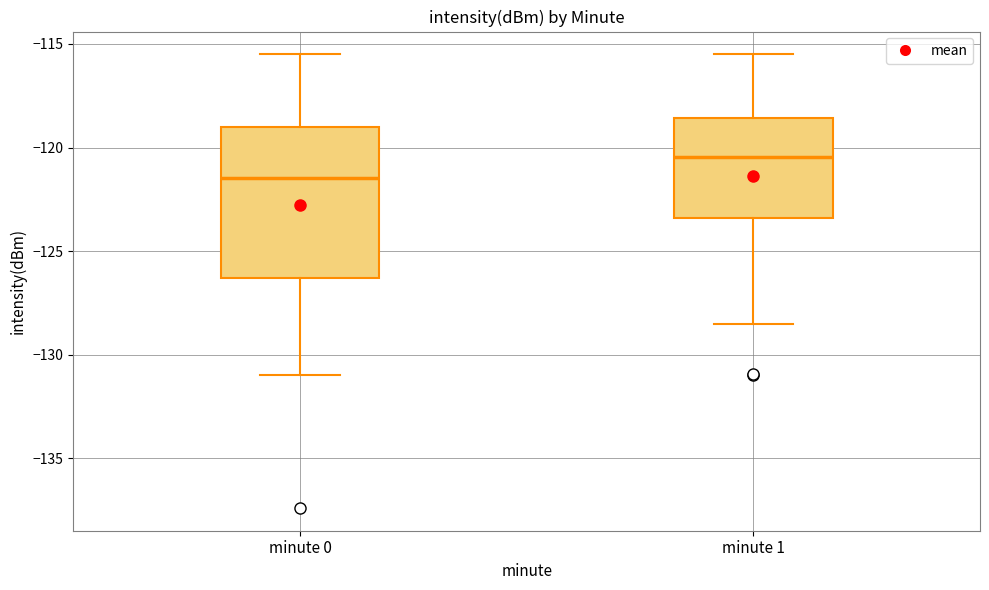

Which box has the highest median line?

minute 1